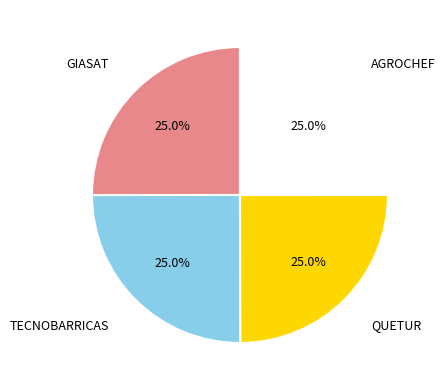

Is there any slice that represents more than half of the pie?

No